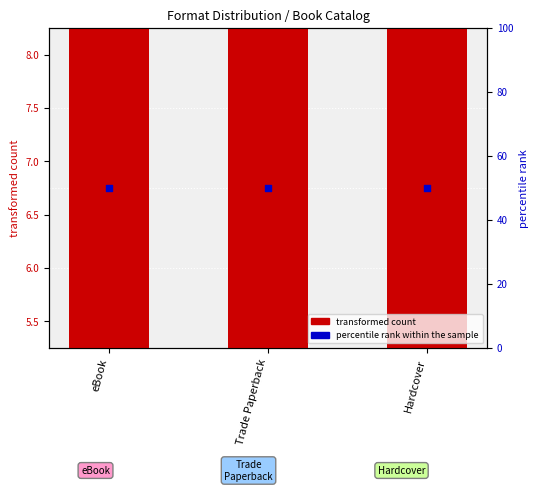

At which category is the sum across all series the highest?

eBook